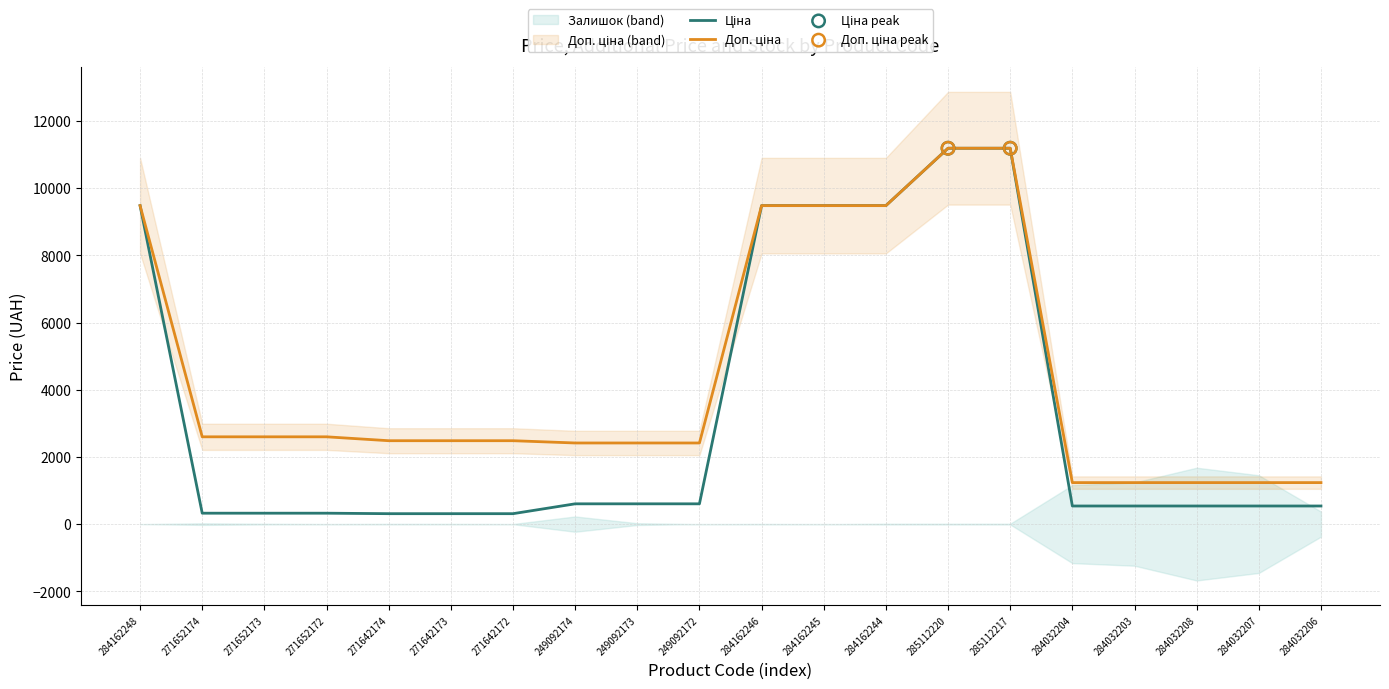

What are all the series names shown in the legend?

Ціна, Доп. ціна